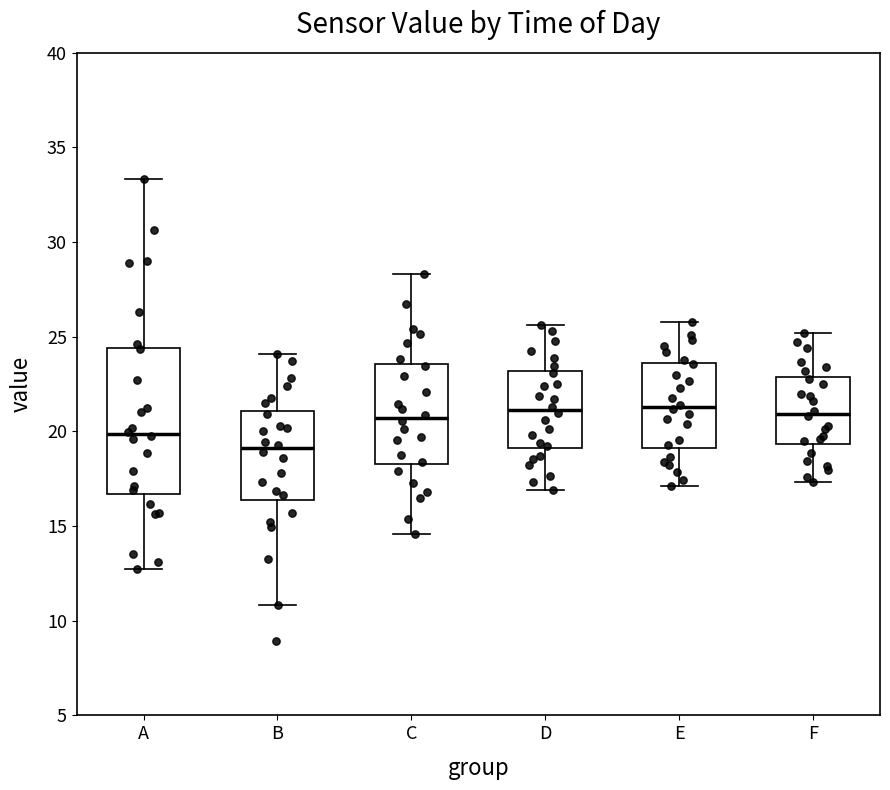

Where is the lower edge of the box for A on the y-axis? The values are not printed on the chart, so give them approximately, as read against the axis.

16.5